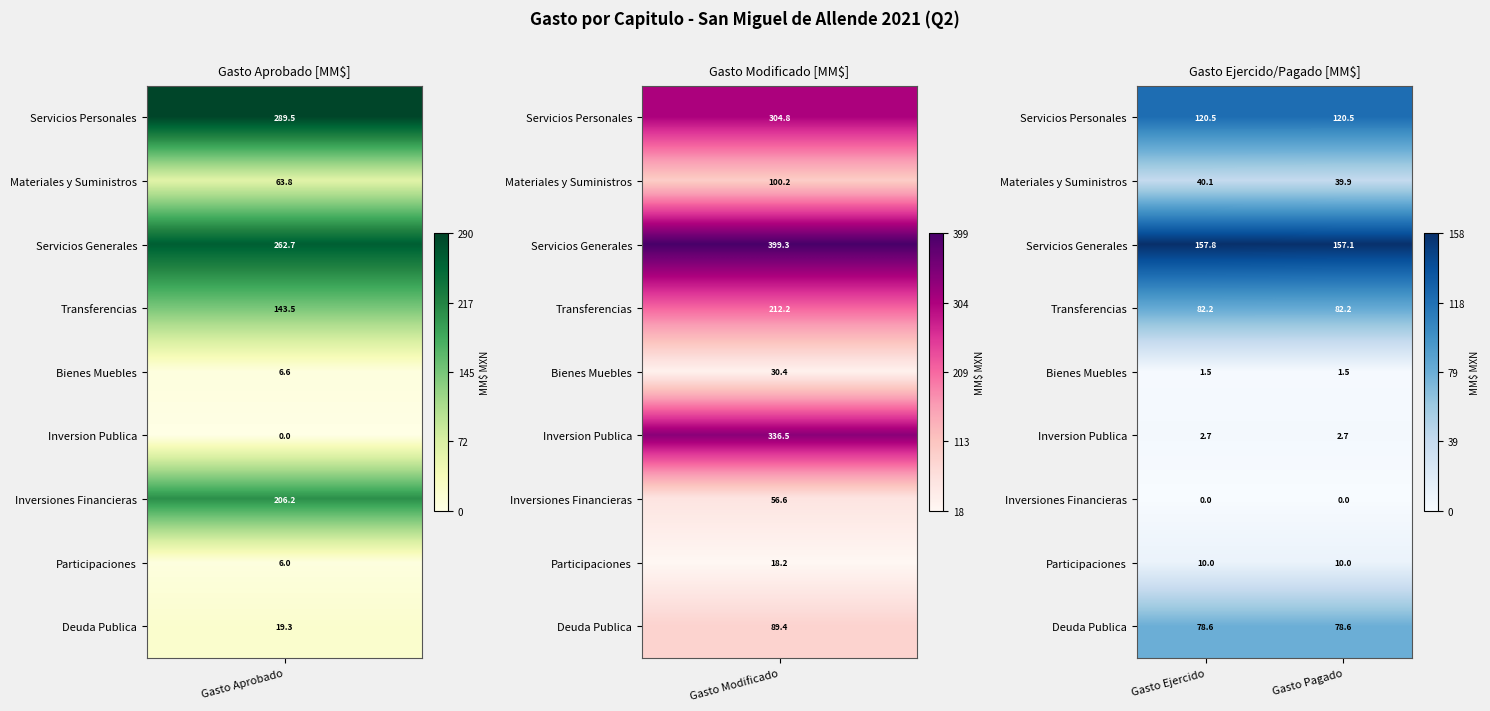

Which category has the highest value across all series?

Gasto Ejercido